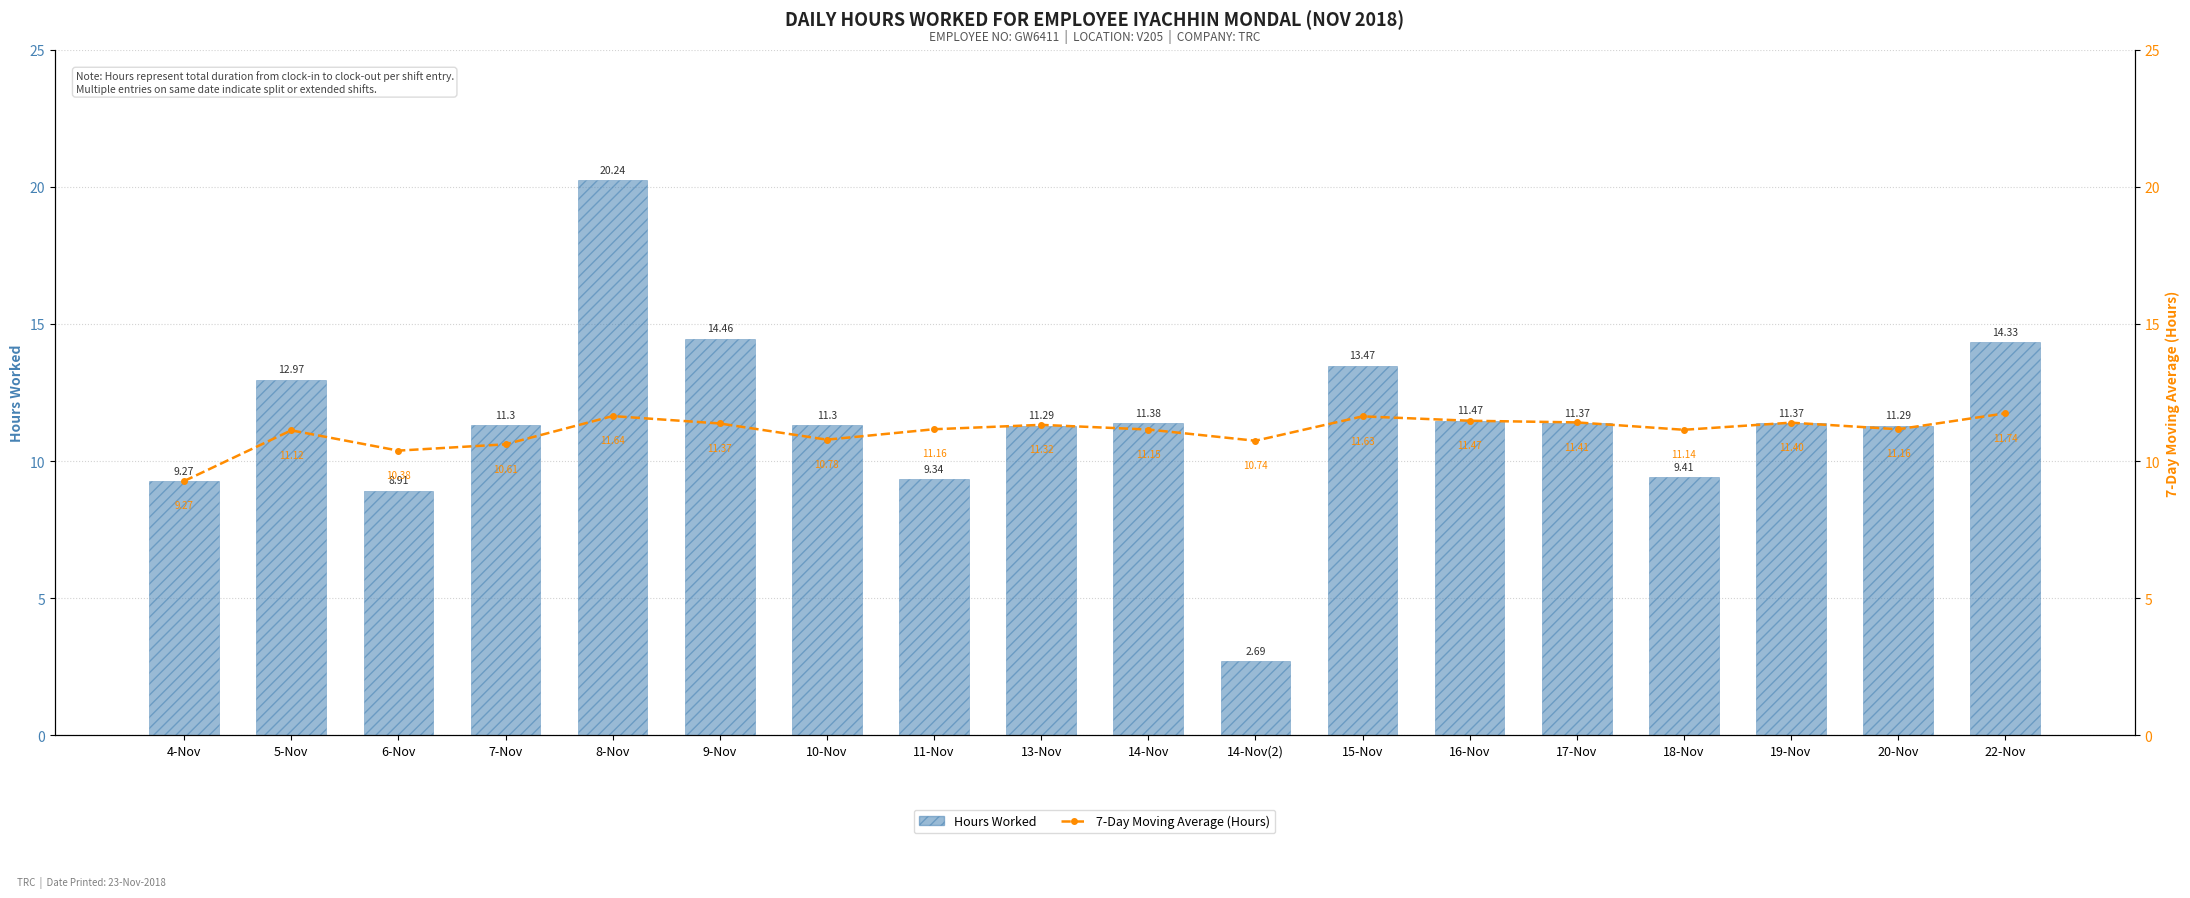

Is it true that Hours Worked equals 4.0 at 16-Nov?

False